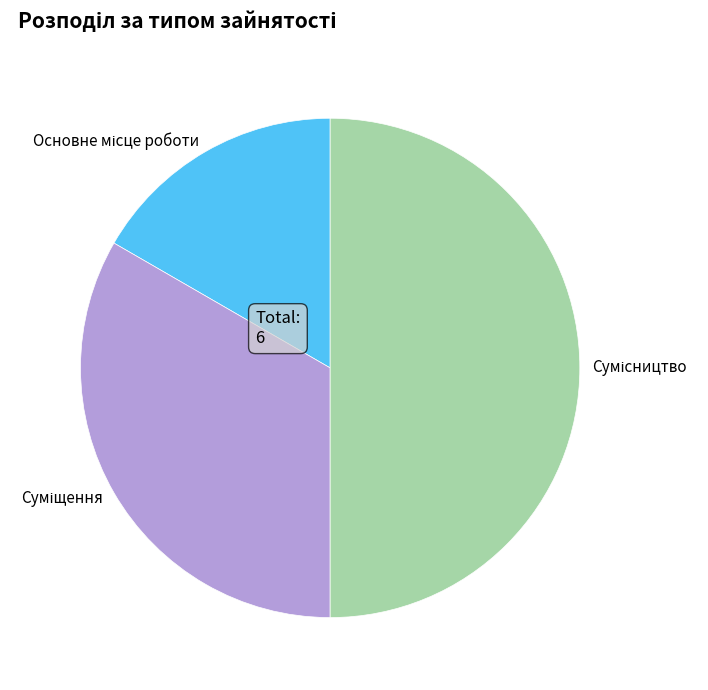

To the nearest percent, what is the difference between the Суміщення and Сумісництво slice percentages?

17%